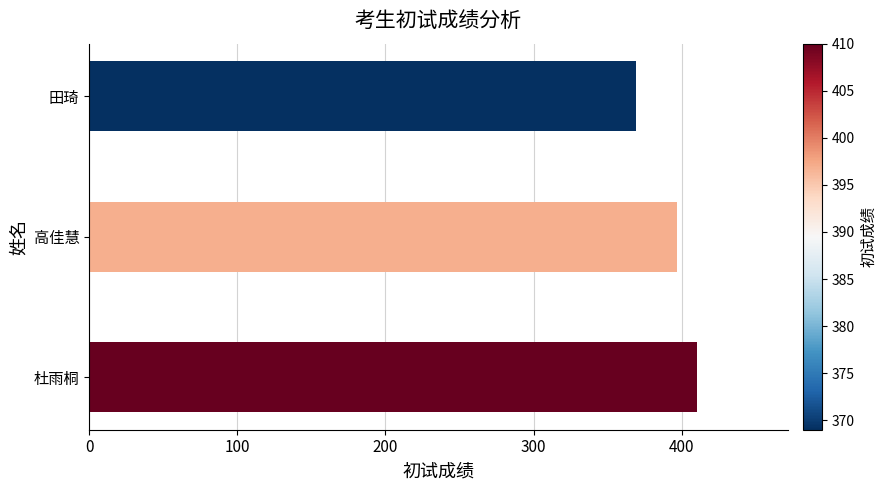

What is the maximum value shown in the chart?

410